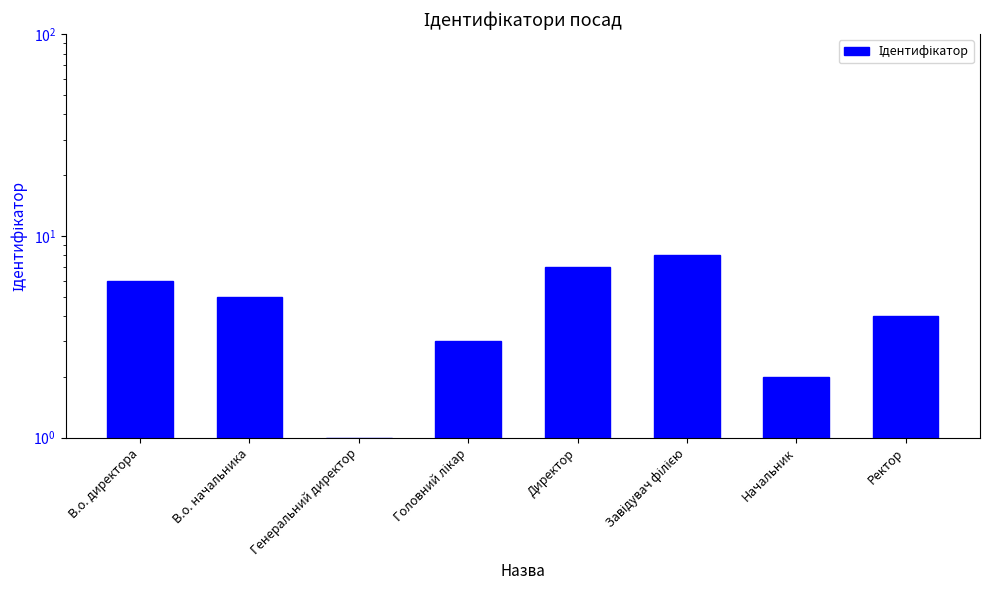

Which category has the highest value across all series?

Завідувач філією